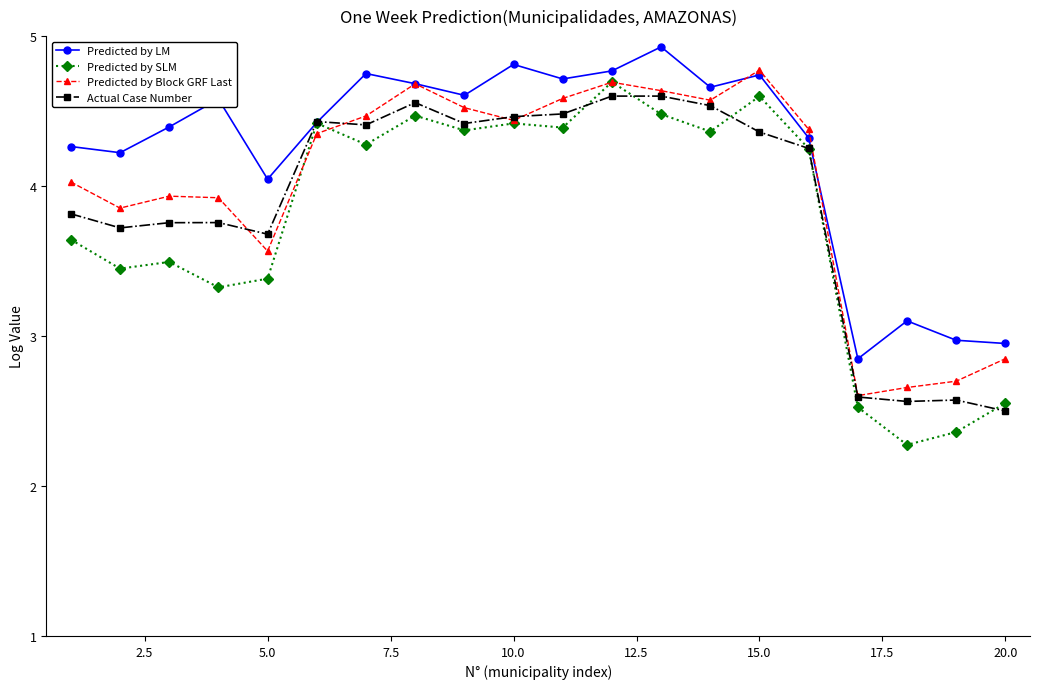

List the series in order of their peak value, lowest first.

Actual Case Number, Predicted by SLM, Predicted by Block GRF Last, Predicted by LM